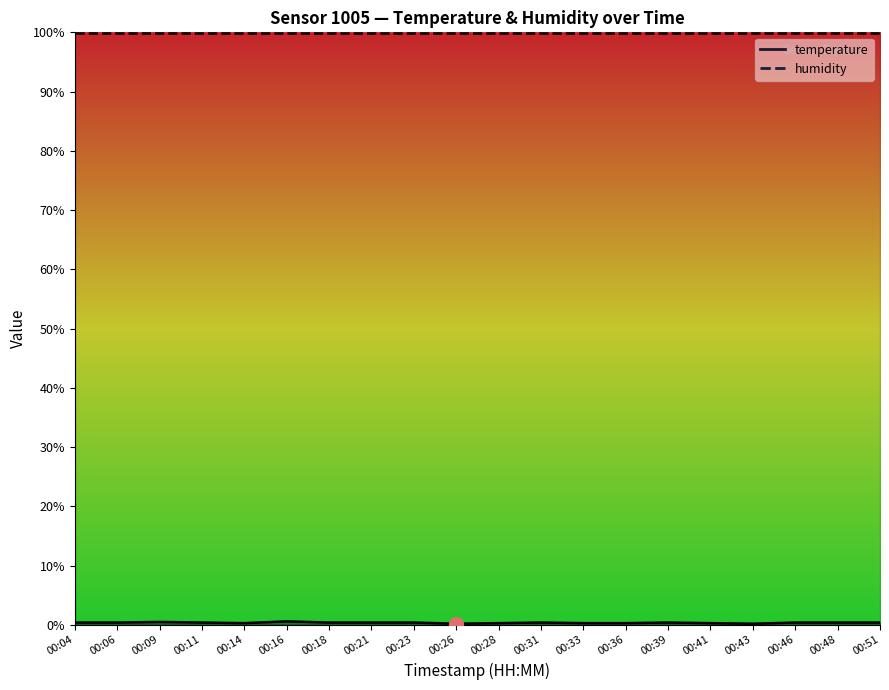

List the labels in order of value, largest first.

00:16, 00:09, 00:04, 00:06, 00:11, 00:18, 00:21, 00:23, 00:31, 00:39, 00:46, 00:48, 00:51, 00:14, 00:28, 00:33, 00:36, 00:41, 00:26, 00:43